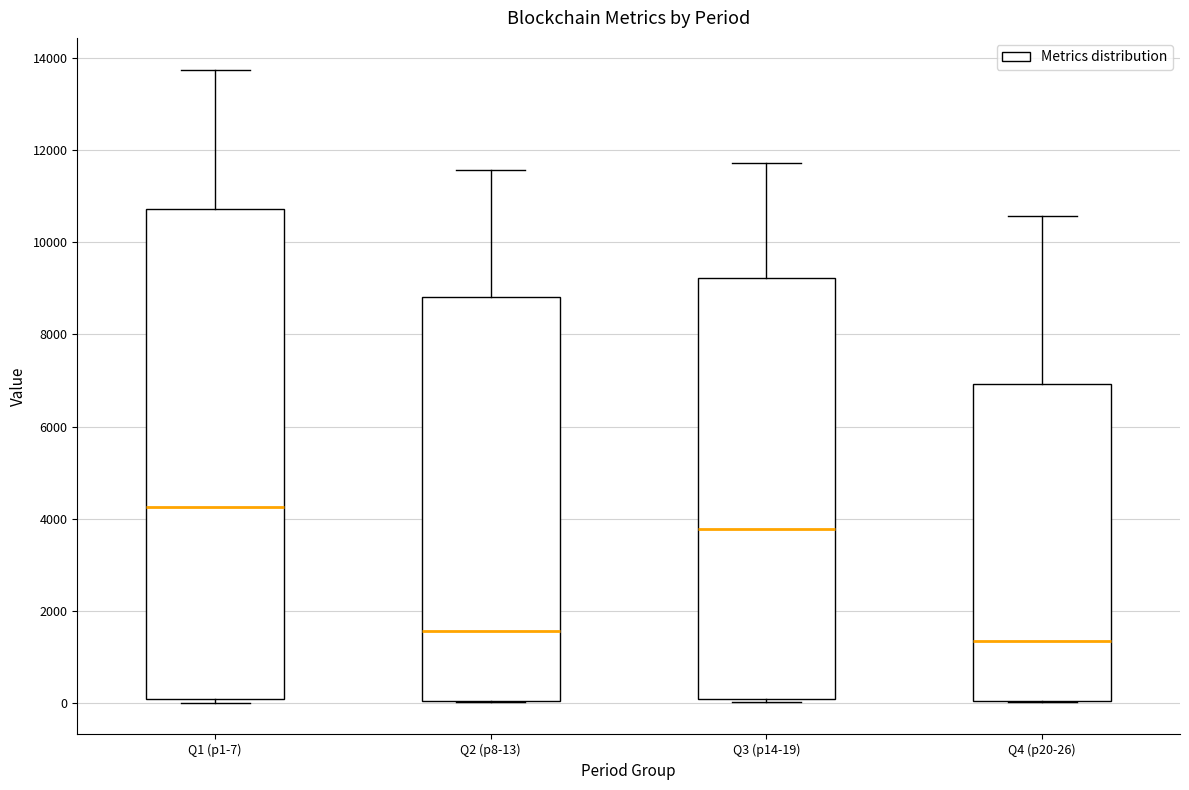

Which box's median line is the highest?

Q1 (p1-7)